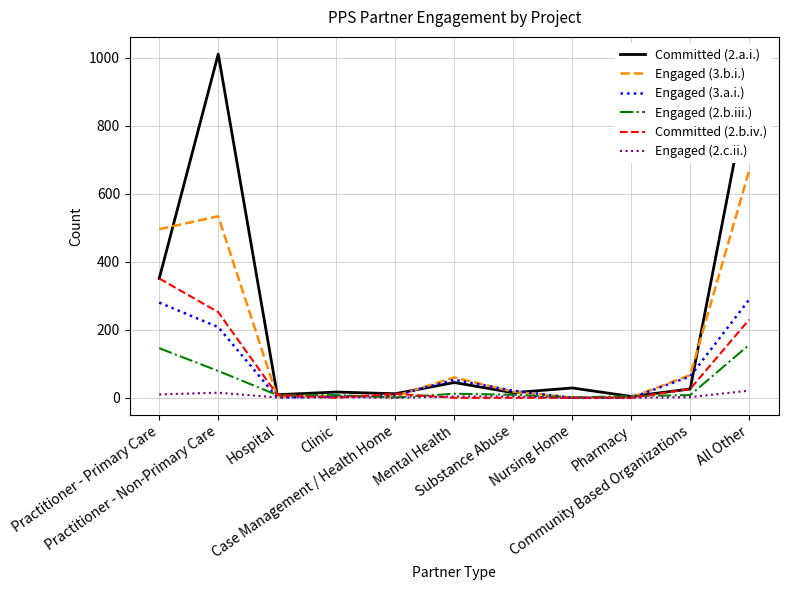

What is the greatest value displayed?

1011